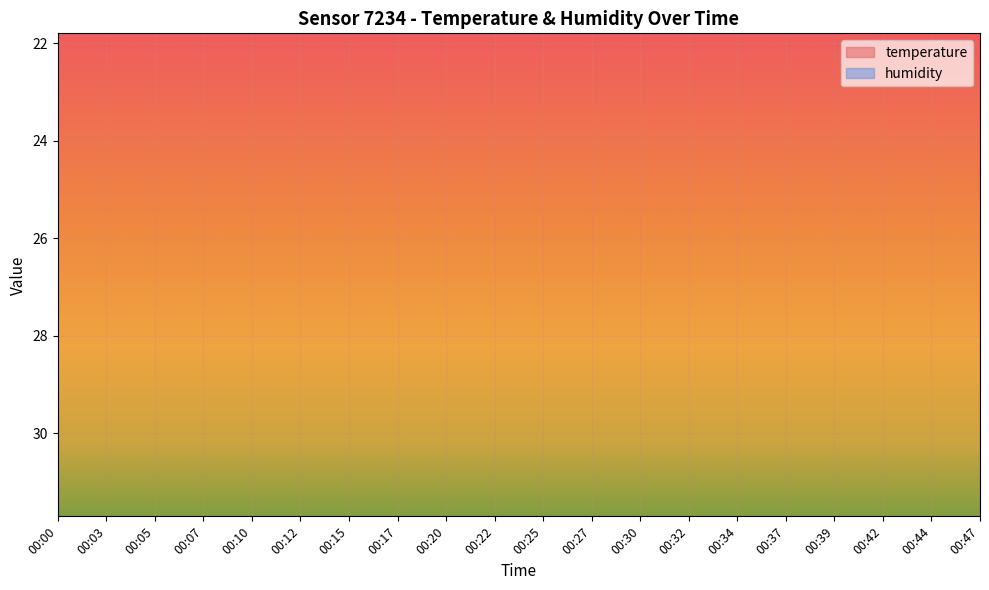

Which label corresponds to the smallest value in the chart?

00:03